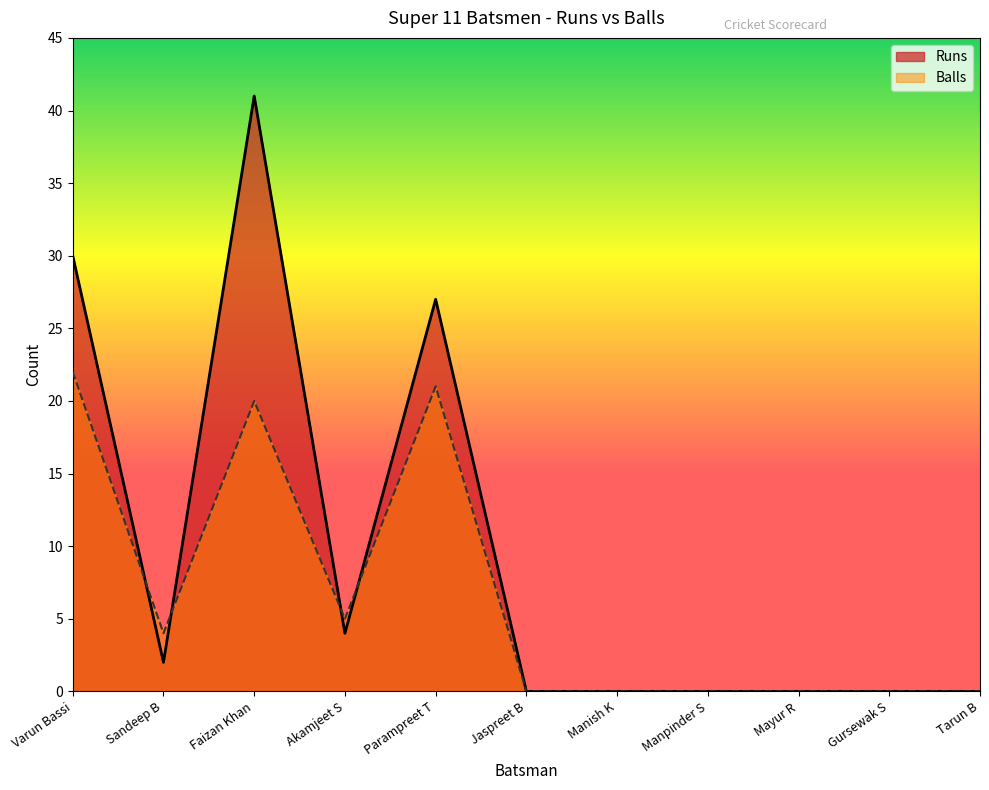

True or false: Balls and Runs cross at least once.

True